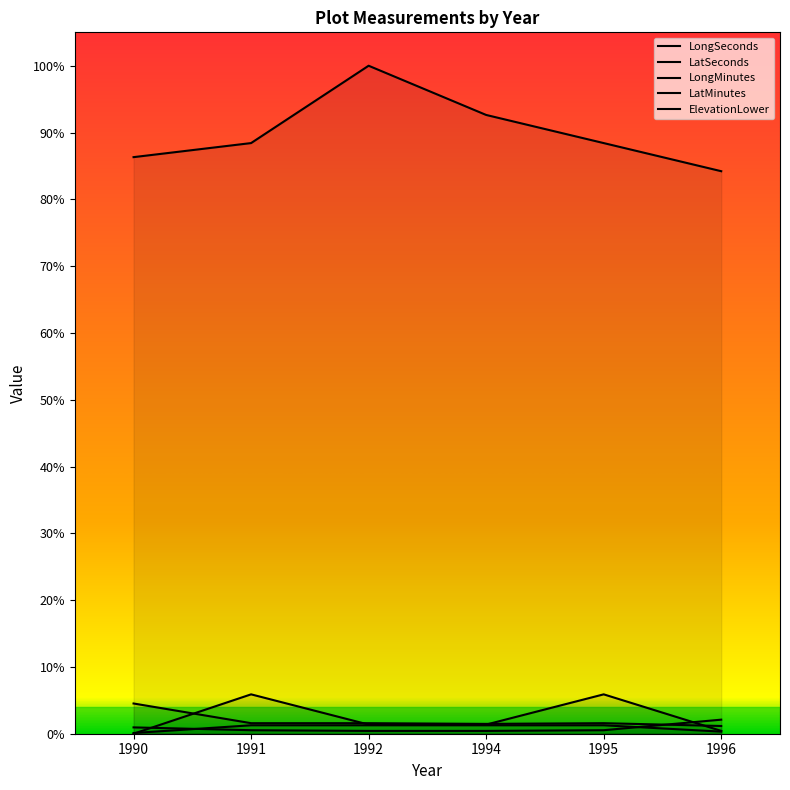

What are all the series names shown in the legend?

LongSeconds, LatSeconds, LongMinutes, LatMinutes, ElevationLower